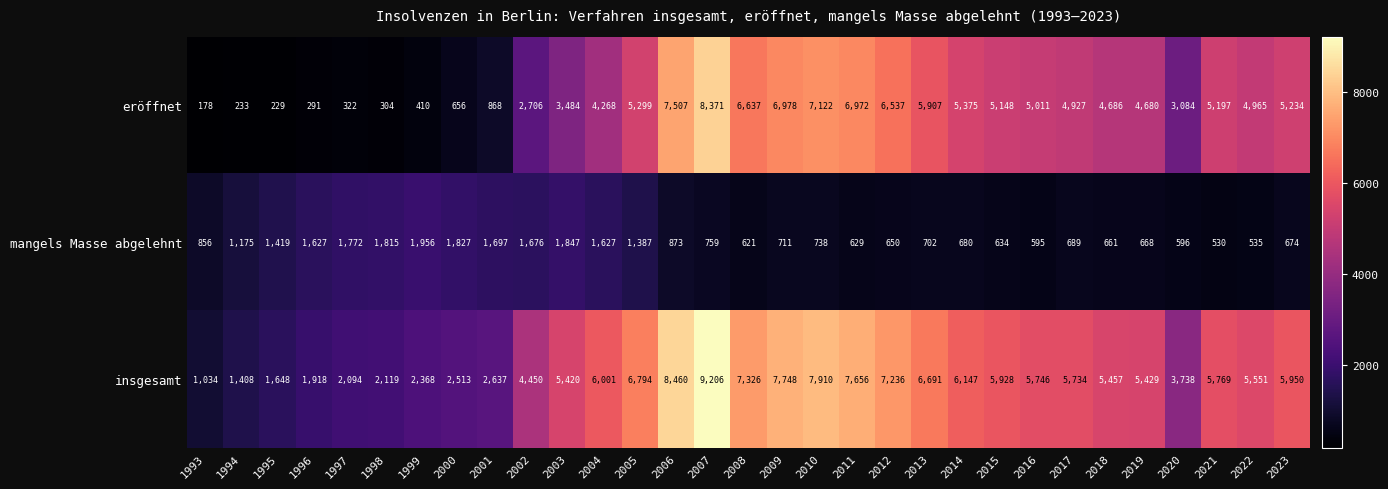

Between 1994 and 2001, which series saw the biggest shift?

insgesamt